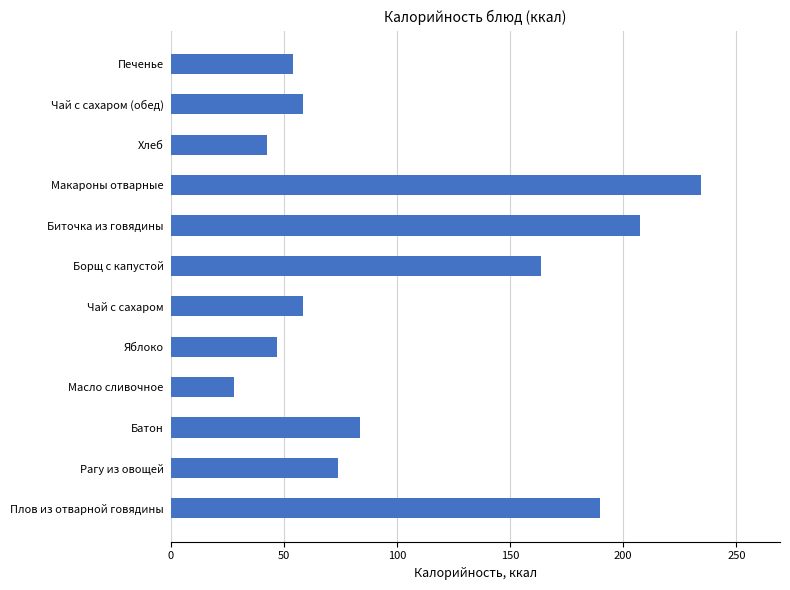

How many bars are there in total?

12